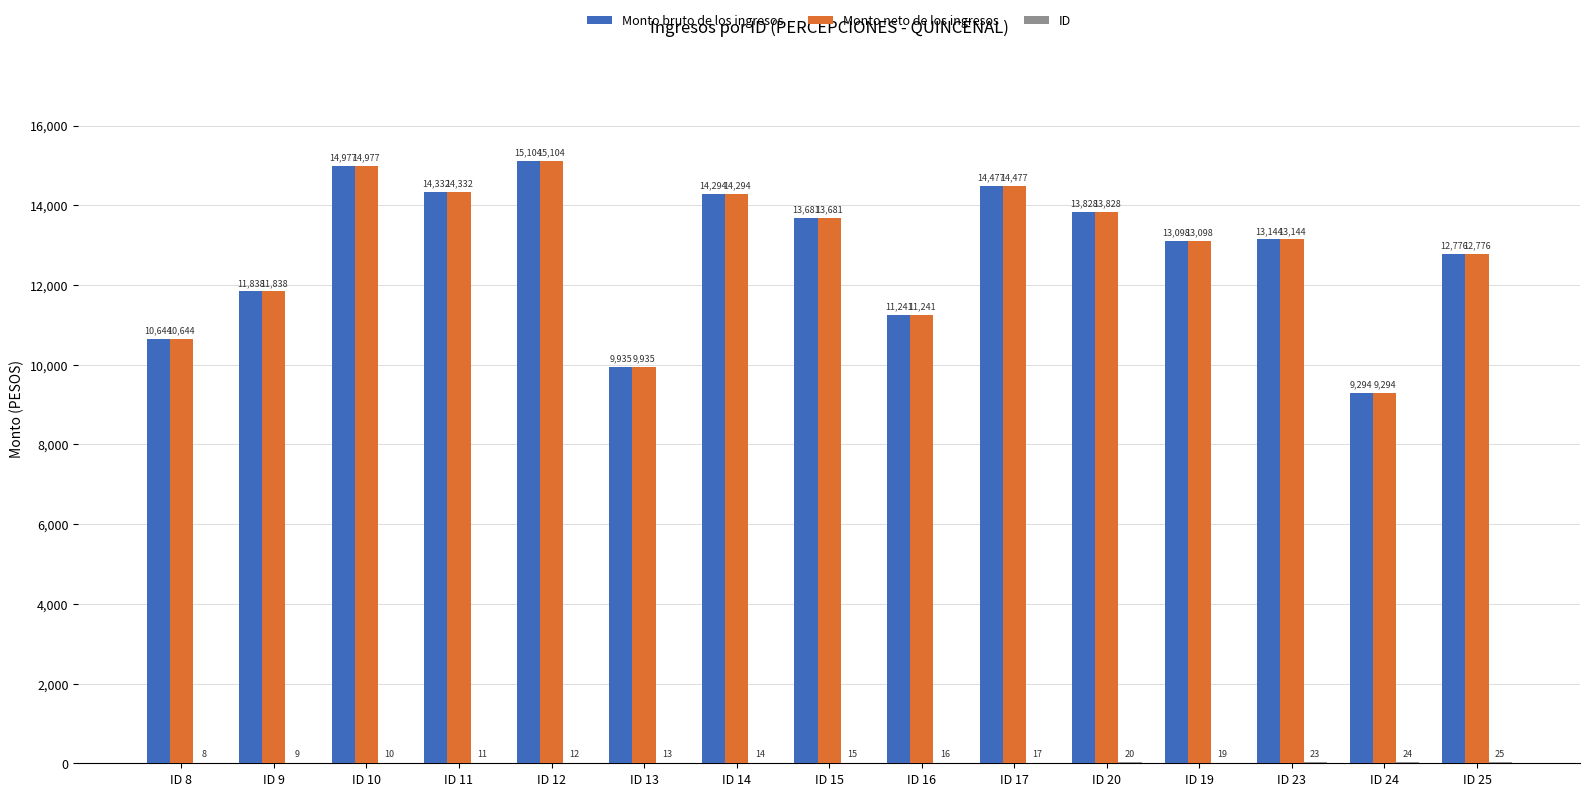

What is the highest value of the Monto neto de los ingresos series?

15104.0